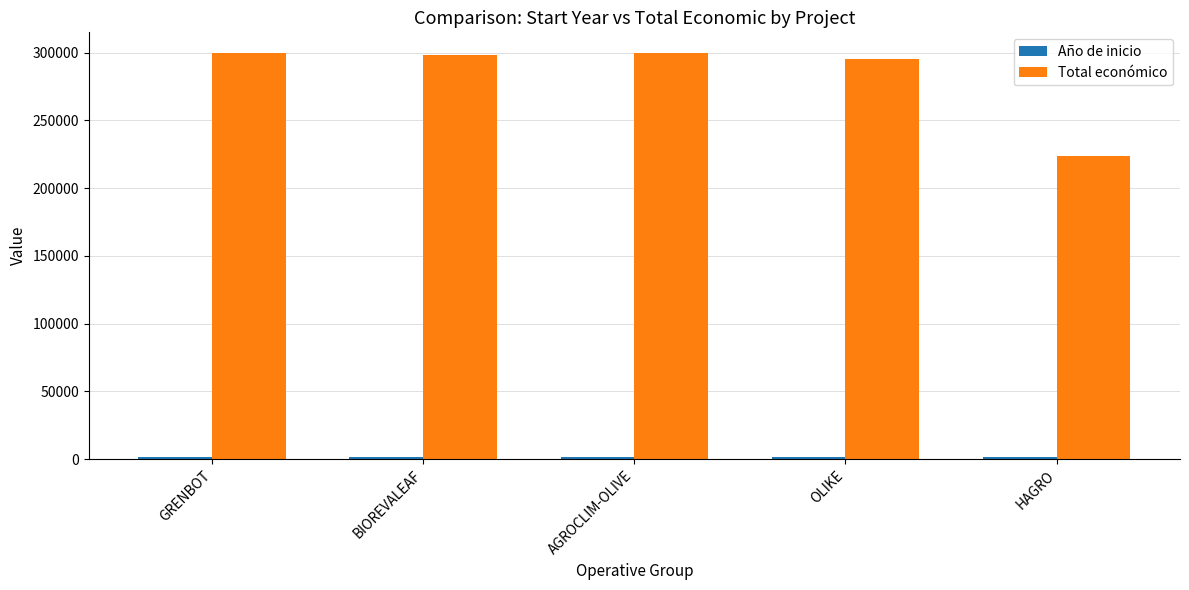

Between AGROCLIM-OLIVE and HAGRO, which series saw the biggest shift?

Total económico